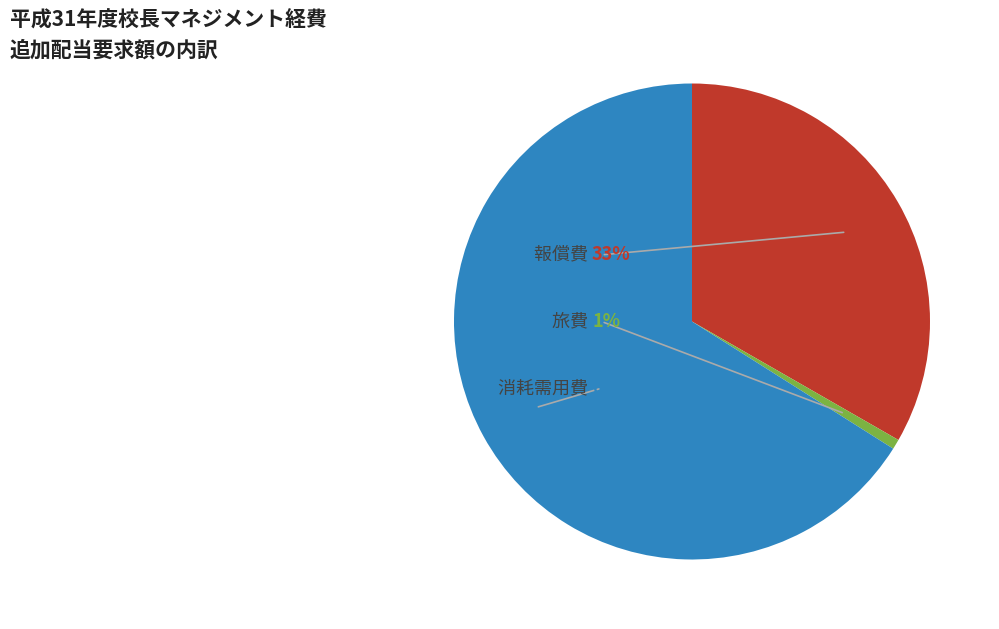

Is it true that 旅費 is 1% of the pie?

True